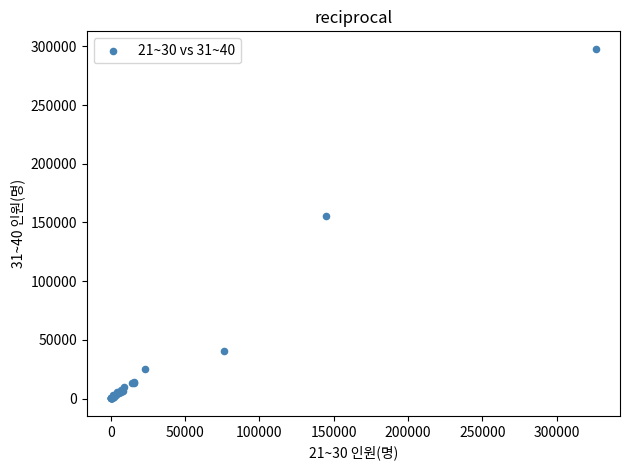

What Y value in the scatter plot is closest to 149042?

155791